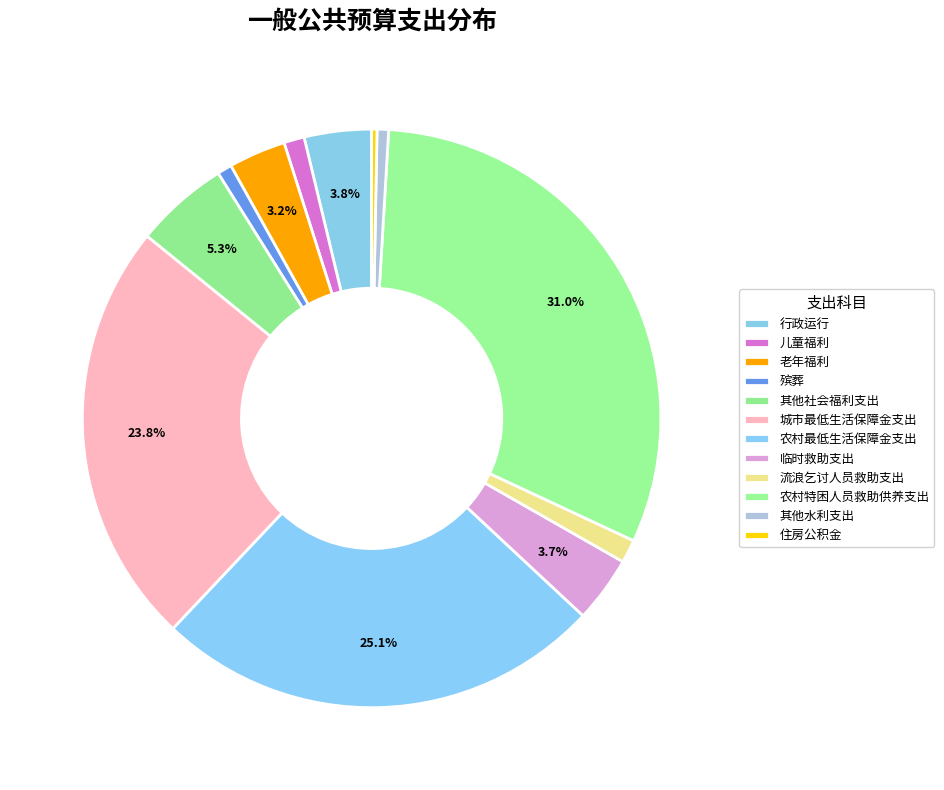

Count the number of slices in the pie.

12